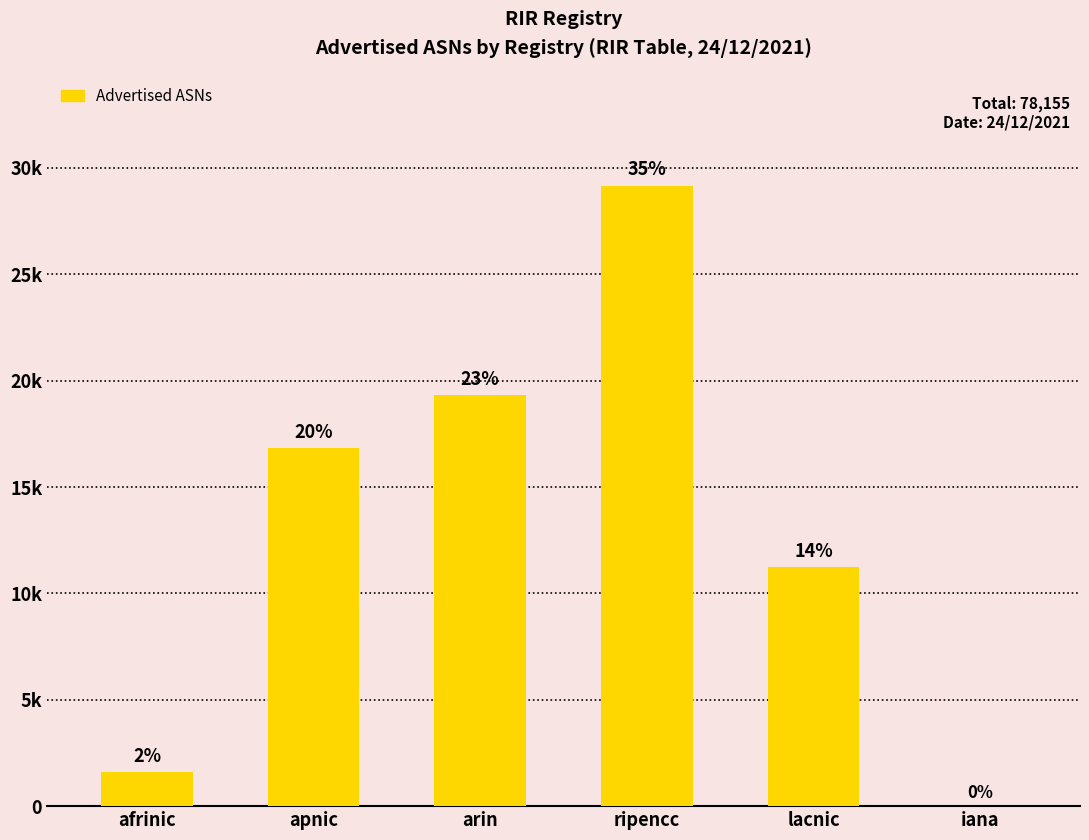

What position from the right is arin?

4